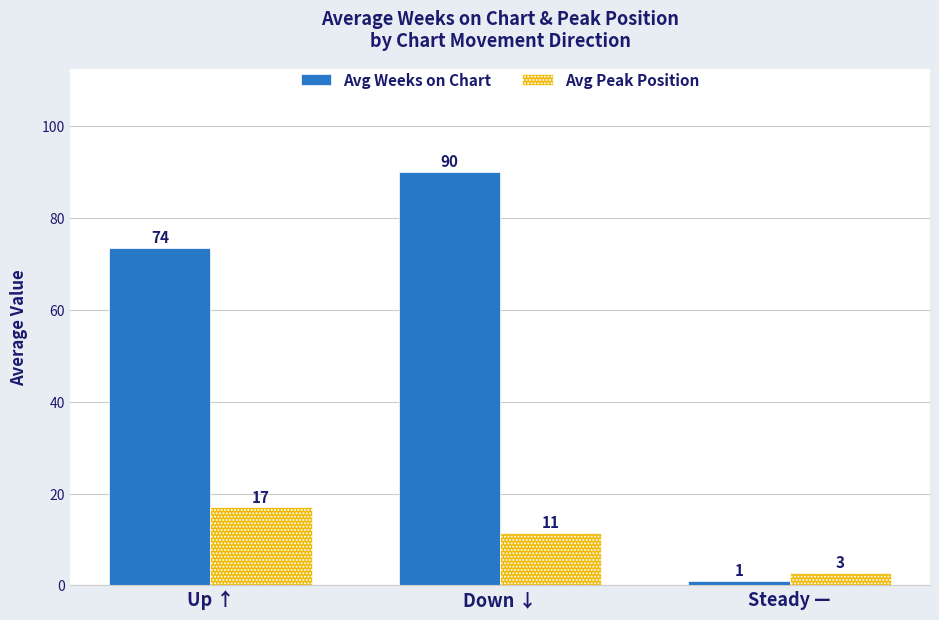

Count the Avg Weeks on Chart values in the range 1 to 90.

3